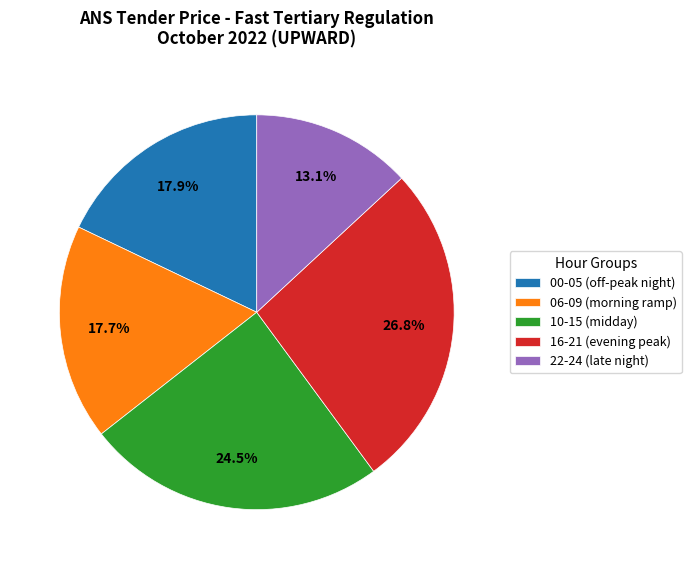

How many slices are in this pie chart?

5